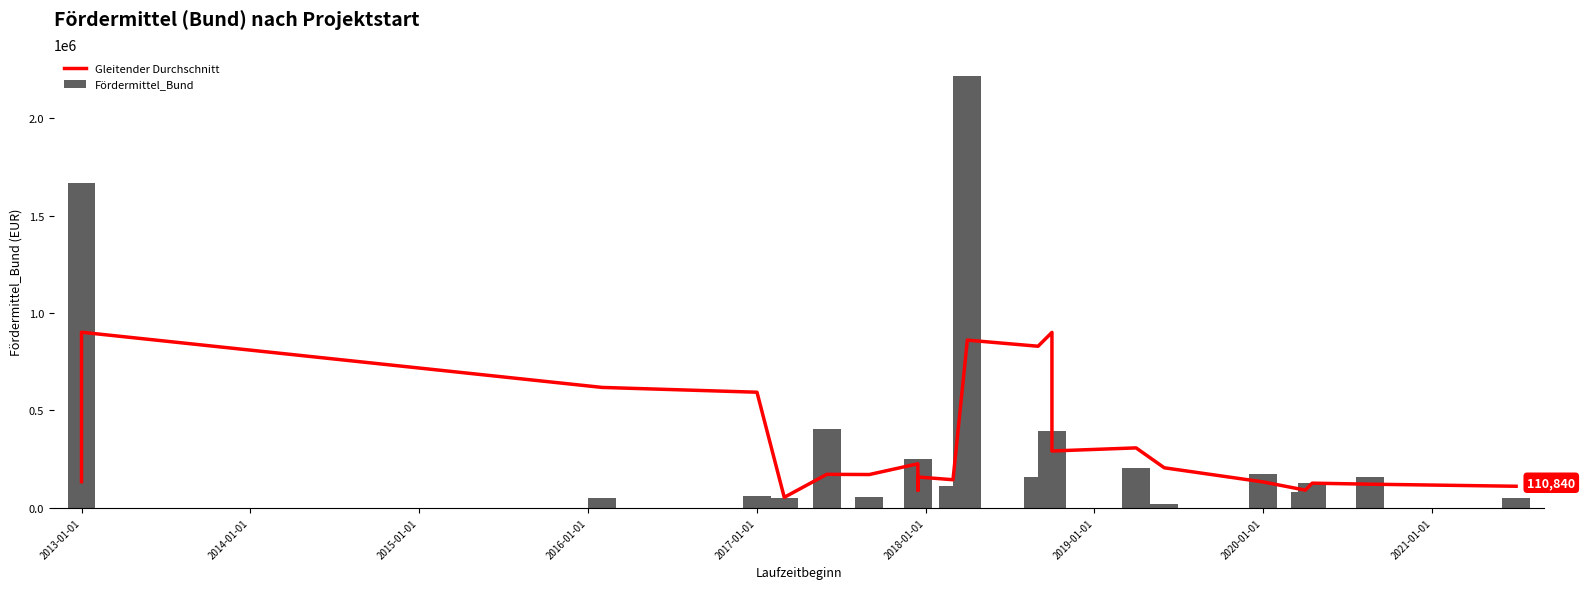

Where does the Gleitender Durchschnitt series first go above 158330?

2013-01-01